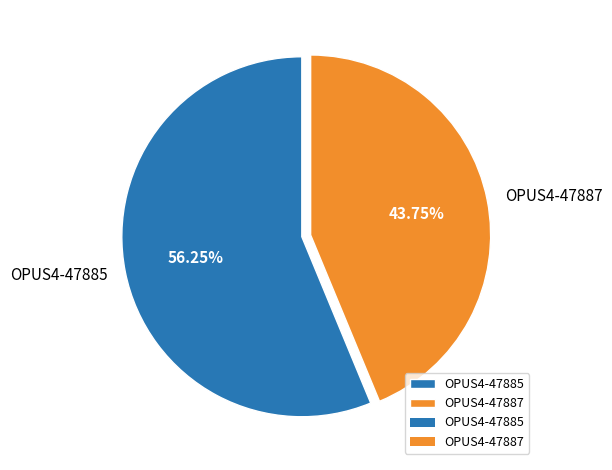

How many segments does this pie chart have?

2